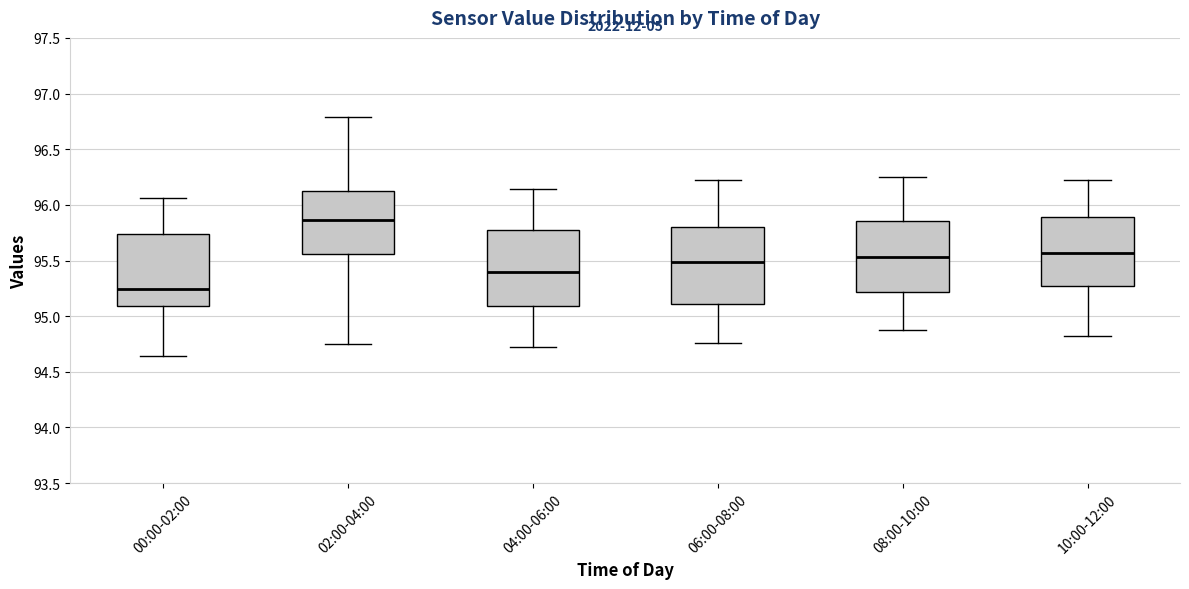

Reading left to right, transcribe this box plot: for each box, give where its median line is, the range the box spans, and where its two whiskers end, as read against the y-axis. The values are not printed on the chart, so give them approximately, as read against the axis.

00:00-02:00: median 95.25, box 95.10 to 95.75, whiskers 94.65 to 96.05
02:00-04:00: median 95.85, box 95.55 to 96.15, whiskers 94.75 to 96.80
04:00-06:00: median 95.40, box 95.10 to 95.75, whiskers 94.70 to 96.15
06:00-08:00: median 95.50, box 95.10 to 95.80, whiskers 94.75 to 96.20
08:00-10:00: median 95.55, box 95.20 to 95.85, whiskers 94.90 to 96.25
10:00-12:00: median 95.55, box 95.25 to 95.90, whiskers 94.80 to 96.20